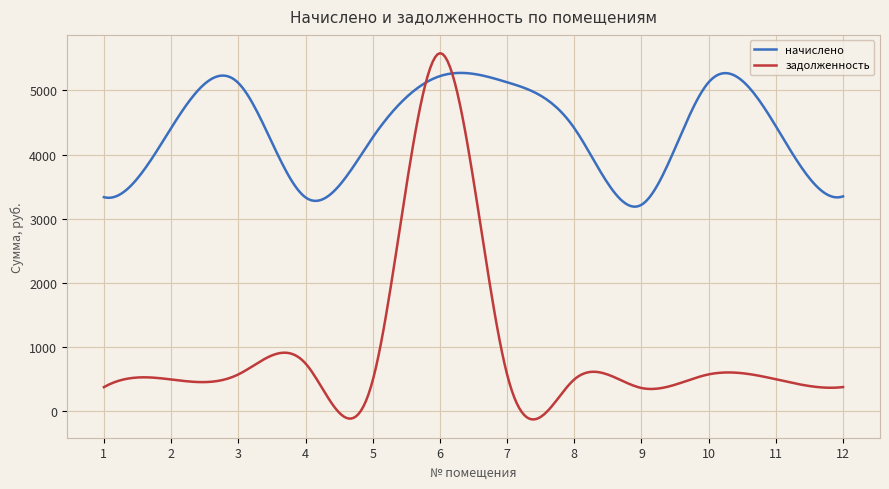

List the series in order of their overall mean, highest first.

начислено, задолженность